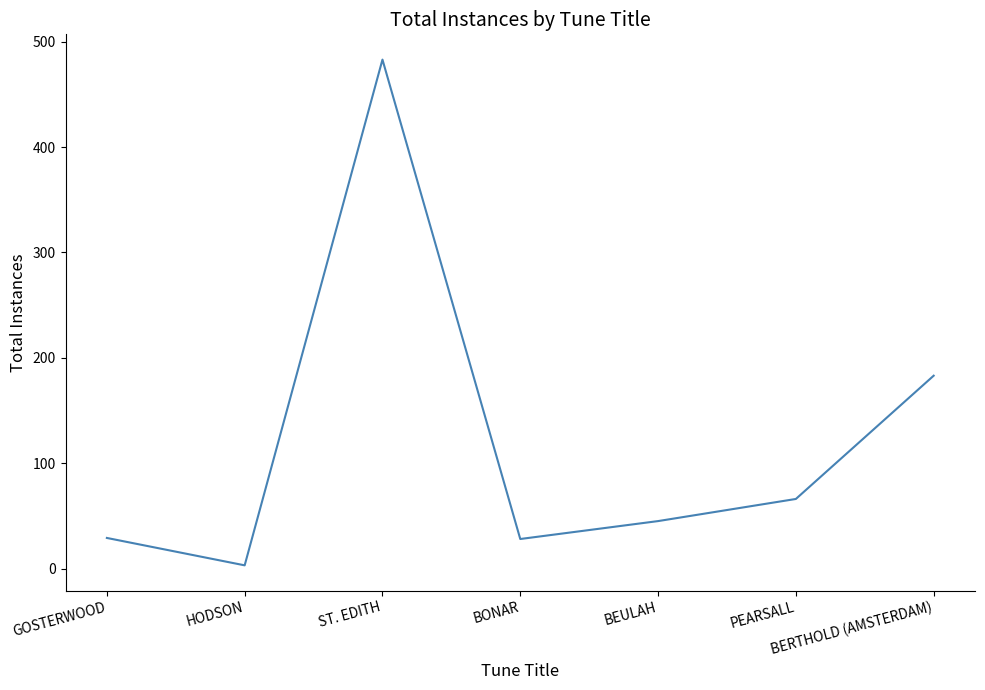

Read the value at GOSTERWOOD, to the nearest 10.

30